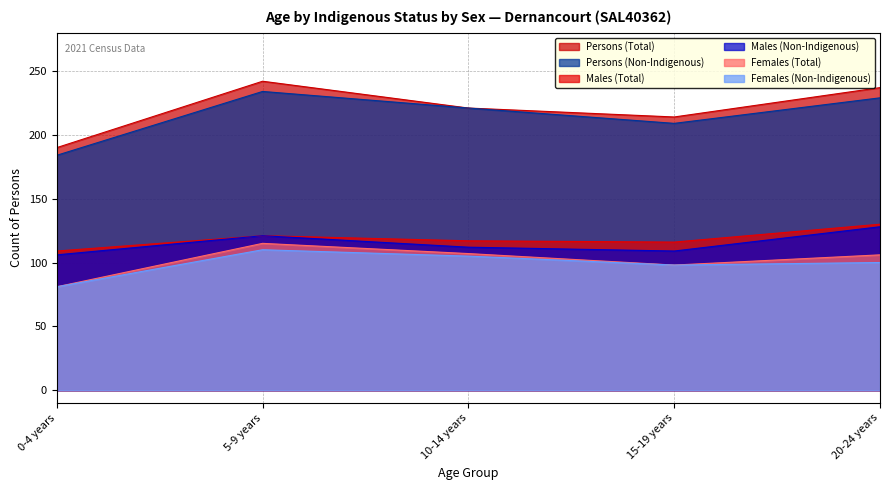

Where does the Persons (Non-Indigenous) series first go above 221?

5-9 years